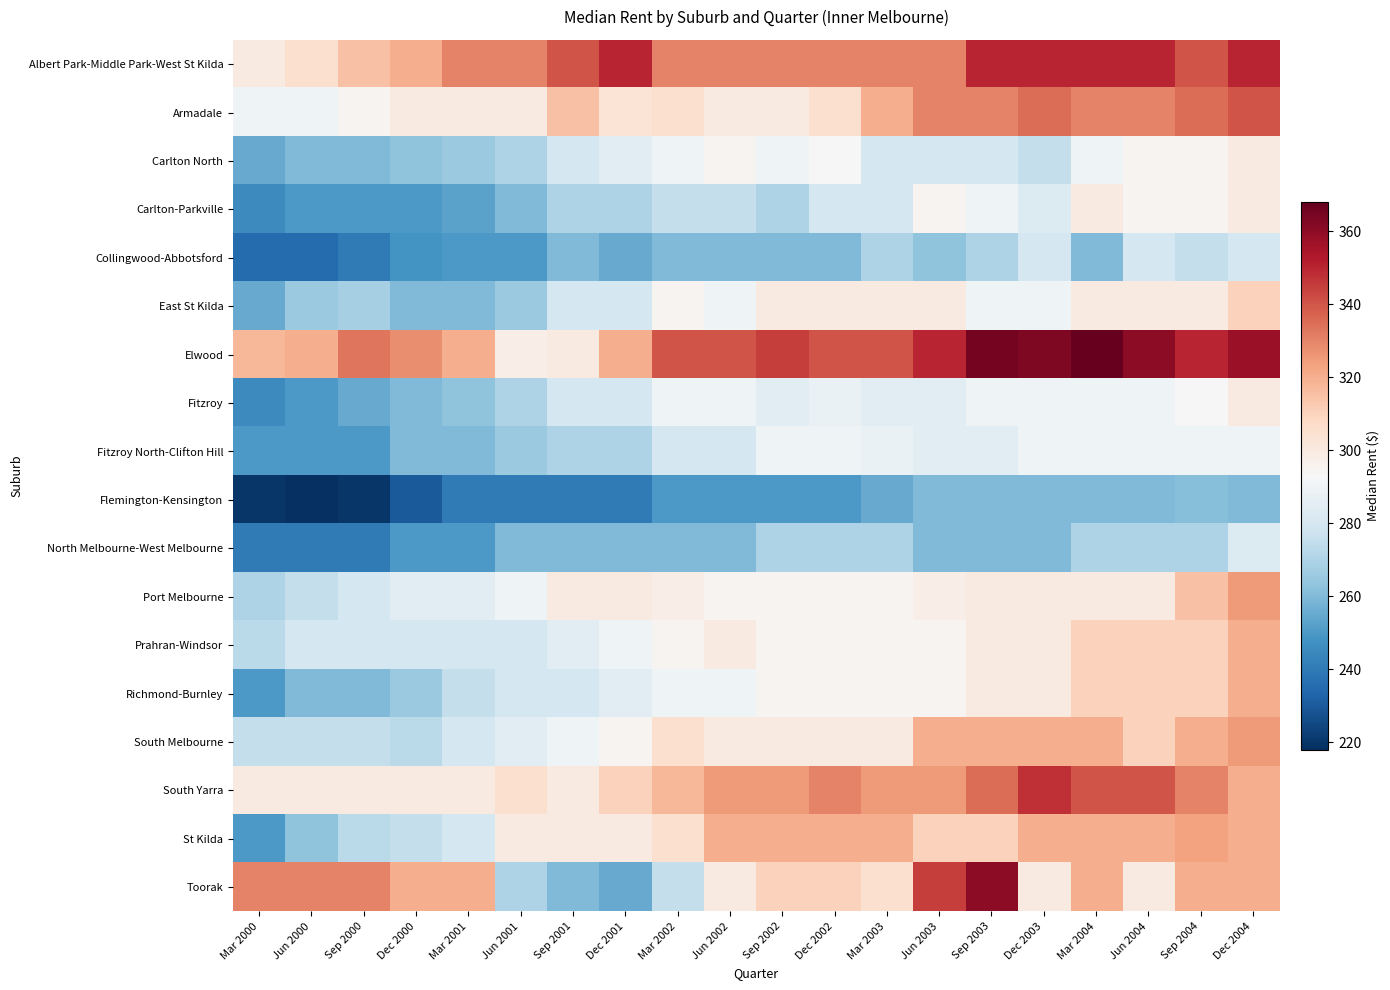

Reading right to left, what are all the values shown in this chart?

Albert Park-Middle Park-West St Kilda: Dec 2004=350	Sep 2004=340	Jun 2004=350	Mar 2004=350	Dec 2003=350	Sep 2003=350	Jun 2003=330	Mar 2003=330	Dec 2002=330	Sep 2002=330	Jun 2002=330	Mar 2002=330	Dec 2001=350	Sep 2001=340	Jun 2001=330	Mar 2001=330	Dec 2000=320	Sep 2000=315	Jun 2000=305	Mar 2000=300
Armadale: Dec 2004=340	Sep 2004=335	Jun 2004=330	Mar 2004=330	Dec 2003=335	Sep 2003=330	Jun 2003=330	Mar 2003=320	Dec 2002=305	Sep 2002=300	Jun 2002=300	Mar 2002=305	Dec 2001=303	Sep 2001=315	Jun 2001=300	Mar 2001=300	Dec 2000=300	Sep 2000=295	Jun 2000=290	Mar 2000=290
Carlton North: Dec 2004=300	Sep 2004=295	Jun 2004=295	Mar 2004=290	Dec 2003=275	Sep 2003=280	Jun 2003=280	Mar 2003=280	Dec 2002=293	Sep 2002=290	Jun 2002=295	Mar 2002=290	Dec 2001=285	Sep 2001=280	Jun 2001=270	Mar 2001=265	Dec 2000=263	Sep 2000=260	Jun 2000=260	Mar 2000=255
Carlton-Parkville: Dec 2004=300	Sep 2004=295	Jun 2004=295	Mar 2004=300	Dec 2003=283	Sep 2003=290	Jun 2003=295	Mar 2003=280	Dec 2002=280	Sep 2002=270	Jun 2002=275	Mar 2002=275	Dec 2001=270	Sep 2001=270	Jun 2001=260	Mar 2001=253	Dec 2000=250	Sep 2000=250	Jun 2000=250	Mar 2000=245
Collingwood-Abbotsford: Dec 2004=280	Sep 2004=275	Jun 2004=280	Mar 2004=260	Dec 2003=280	Sep 2003=270	Jun 2003=263	Mar 2003=270	Dec 2002=260	Sep 2002=260	Jun 2002=260	Mar 2002=260	Dec 2001=255	Sep 2001=260	Jun 2001=250	Mar 2001=250	Dec 2000=248	Sep 2000=240	Jun 2000=235	Mar 2000=235
East St Kilda: Dec 2004=310	Sep 2004=300	Jun 2004=300	Mar 2004=300	Dec 2003=290	Sep 2003=290	Jun 2003=300	Mar 2003=300	Dec 2002=300	Sep 2002=300	Jun 2002=290	Mar 2002=295	Dec 2001=280	Sep 2001=280	Jun 2001=265	Mar 2001=260	Dec 2000=260	Sep 2000=268	Jun 2000=265	Mar 2000=255
Elwood: Dec 2004=358	Sep 2004=350	Jun 2004=360	Mar 2004=368	Dec 2003=363	Sep 2003=365	Jun 2003=350	Mar 2003=340	Dec 2002=340	Sep 2002=345	Jun 2002=340	Mar 2002=340	Dec 2001=320	Sep 2001=300	Jun 2001=298	Mar 2001=320	Dec 2000=328	Sep 2000=333	Jun 2000=320	Mar 2000=318
Fitzroy: Dec 2004=300	Sep 2004=293	Jun 2004=290	Mar 2004=290	Dec 2003=290	Sep 2003=290	Jun 2003=285	Mar 2003=285	Dec 2002=288	Sep 2002=285	Jun 2002=290	Mar 2002=290	Dec 2001=280	Sep 2001=280	Jun 2001=270	Mar 2001=263	Dec 2000=260	Sep 2000=255	Jun 2000=250	Mar 2000=245
Fitzroy North-Clifton Hill: Dec 2004=290	Sep 2004=290	Jun 2004=290	Mar 2004=290	Dec 2003=290	Sep 2003=285	Jun 2003=285	Mar 2003=288	Dec 2002=290	Sep 2002=290	Jun 2002=280	Mar 2002=280	Dec 2001=270	Sep 2001=270	Jun 2001=265	Mar 2001=260	Dec 2000=260	Sep 2000=250	Jun 2000=250	Mar 2000=250
Flemington-Kensington: Dec 2004=260	Sep 2004=261	Jun 2004=260	Mar 2004=260	Dec 2003=260	Sep 2003=260	Jun 2003=260	Mar 2003=255	Dec 2002=250	Sep 2002=250	Jun 2002=250	Mar 2002=250	Dec 2001=240	Sep 2001=240	Jun 2001=240	Mar 2001=240	Dec 2000=230	Sep 2000=220	Jun 2000=218	Mar 2000=220
North Melbourne-West Melbourne: Dec 2004=283	Sep 2004=270	Jun 2004=270	Mar 2004=270	Dec 2003=260	Sep 2003=260	Jun 2003=260	Mar 2003=270	Dec 2002=270	Sep 2002=270	Jun 2002=260	Mar 2002=260	Dec 2001=260	Sep 2001=260	Jun 2001=260	Mar 2001=250	Dec 2000=250	Sep 2000=240	Jun 2000=240	Mar 2000=240
Port Melbourne: Dec 2004=325	Sep 2004=315	Jun 2004=300	Mar 2004=300	Dec 2003=300	Sep 2003=300	Jun 2003=298	Mar 2003=295	Dec 2002=295	Sep 2002=295	Jun 2002=295	Mar 2002=298	Dec 2001=300	Sep 2001=300	Jun 2001=290	Mar 2001=285	Dec 2000=285	Sep 2000=280	Jun 2000=275	Mar 2000=270
Prahran-Windsor: Dec 2004=320	Sep 2004=310	Jun 2004=310	Mar 2004=310	Dec 2003=300	Sep 2003=300	Jun 2003=295	Mar 2003=295	Dec 2002=295	Sep 2002=295	Jun 2002=300	Mar 2002=295	Dec 2001=290	Sep 2001=285	Jun 2001=280	Mar 2001=280	Dec 2000=280	Sep 2000=280	Jun 2000=280	Mar 2000=273
Richmond-Burnley: Dec 2004=320	Sep 2004=310	Jun 2004=310	Mar 2004=310	Dec 2003=300	Sep 2003=300	Jun 2003=295	Mar 2003=295	Dec 2002=295	Sep 2002=295	Jun 2002=290	Mar 2002=290	Dec 2001=285	Sep 2001=280	Jun 2001=280	Mar 2001=275	Dec 2000=265	Sep 2000=260	Jun 2000=260	Mar 2000=250
South Melbourne: Dec 2004=325	Sep 2004=320	Jun 2004=310	Mar 2004=320	Dec 2003=320	Sep 2003=320	Jun 2003=320	Mar 2003=300	Dec 2002=300	Sep 2002=300	Jun 2002=300	Mar 2002=305	Dec 2001=295	Sep 2001=290	Jun 2001=285	Mar 2001=280	Dec 2000=273	Sep 2000=275	Jun 2000=275	Mar 2000=275
South Yarra: Dec 2004=320	Sep 2004=330	Jun 2004=340	Mar 2004=340	Dec 2003=348	Sep 2003=335	Jun 2003=325	Mar 2003=325	Dec 2002=330	Sep 2002=325	Jun 2002=325	Mar 2002=318	Dec 2001=310	Sep 2001=300	Jun 2001=305	Mar 2001=300	Dec 2000=300	Sep 2000=300	Jun 2000=300	Mar 2000=300
St Kilda: Dec 2004=320	Sep 2004=323	Jun 2004=320	Mar 2004=320	Dec 2003=320	Sep 2003=310	Jun 2003=310	Mar 2003=320	Dec 2002=320	Sep 2002=320	Jun 2002=320	Mar 2002=305	Dec 2001=300	Sep 2001=300	Jun 2001=300	Mar 2001=280	Dec 2000=275	Sep 2000=273	Jun 2000=263	Mar 2000=250
Toorak: Dec 2004=320	Sep 2004=320	Jun 2004=300	Mar 2004=320	Dec 2003=300	Sep 2003=360	Jun 2003=345	Mar 2003=305	Dec 2002=310	Sep 2002=310	Jun 2002=300	Mar 2002=275	Dec 2001=255	Sep 2001=260	Jun 2001=270	Mar 2001=320	Dec 2000=320	Sep 2000=330	Jun 2000=330	Mar 2000=330